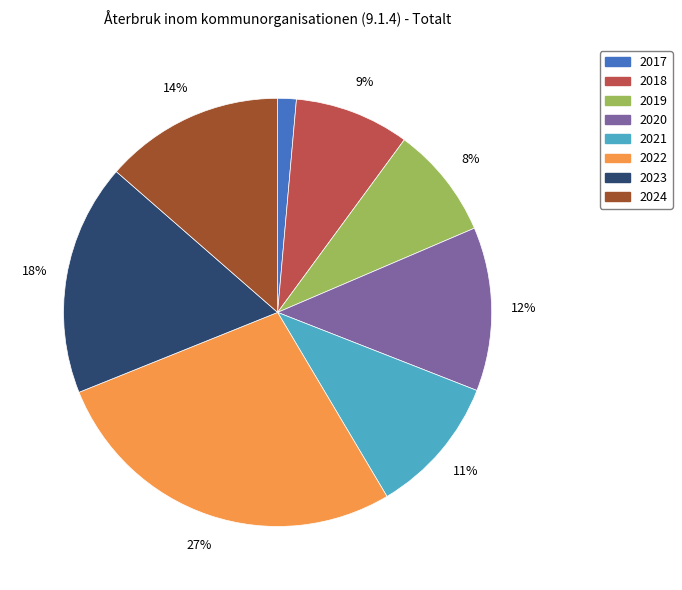

Is 2022 the majority of the pie?

No